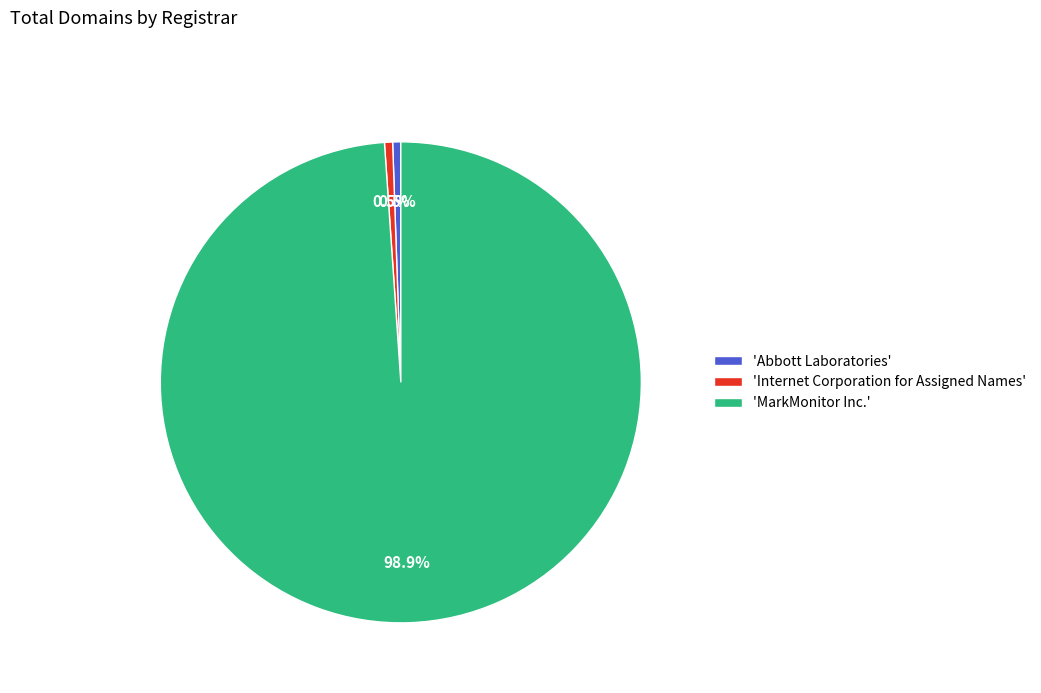

How many segments does this pie chart have?

3